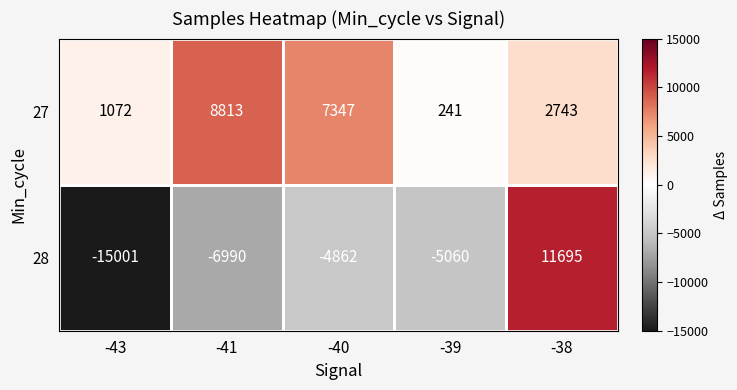

What is the difference between the highest and lowest values at -43?

16073